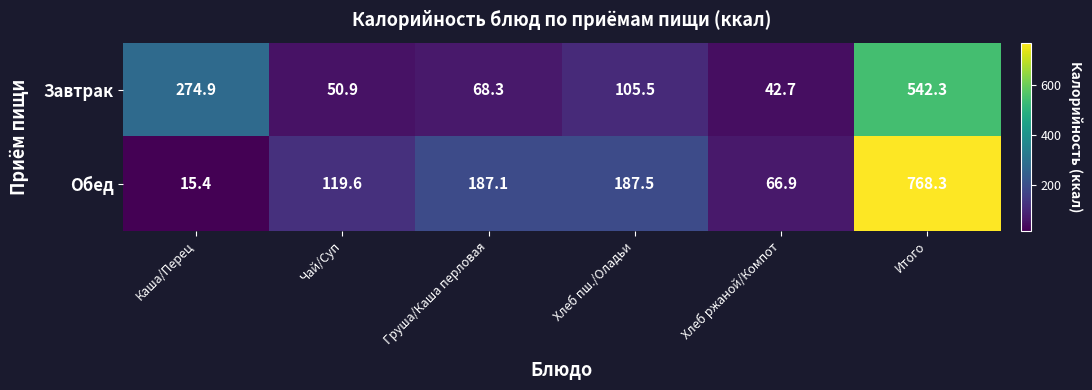

What is the difference between the maximum and minimum values in the Обед series?

752.9